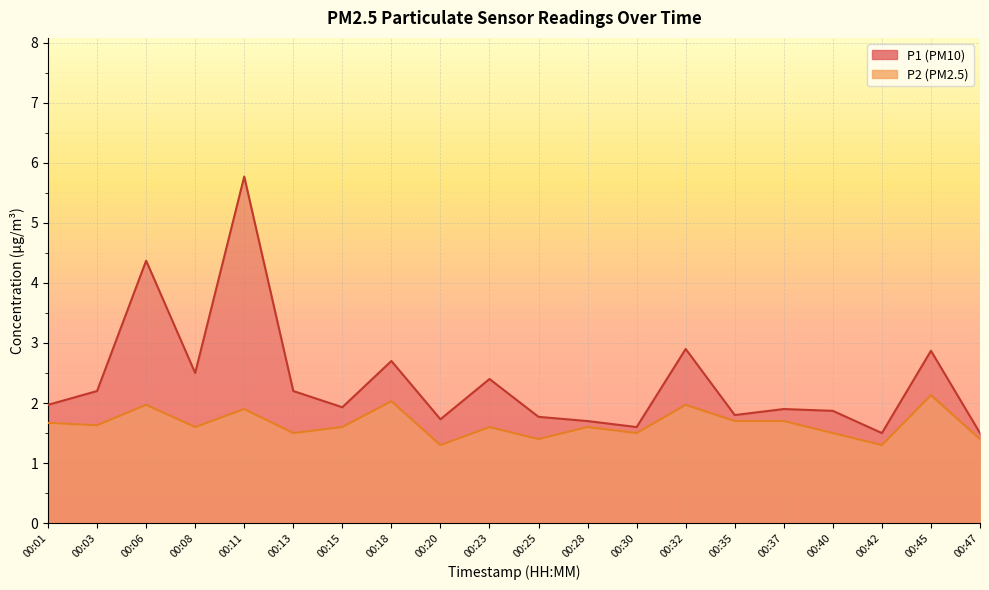

True or false: P1 and P2 cross at least once.

False